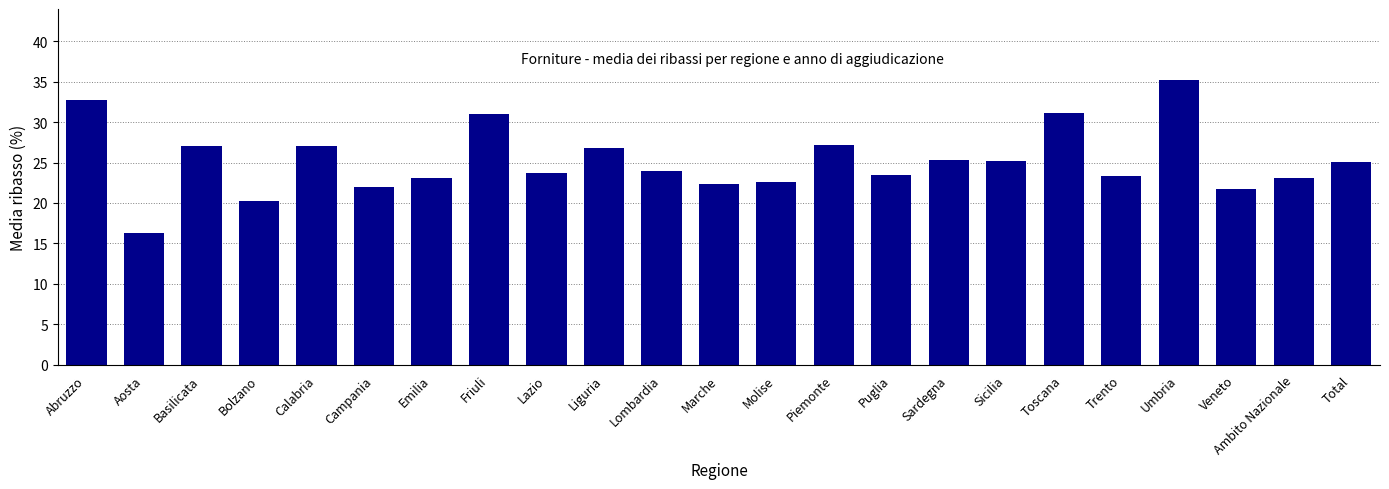

True or false: the data shows 12.5 at Total.

False